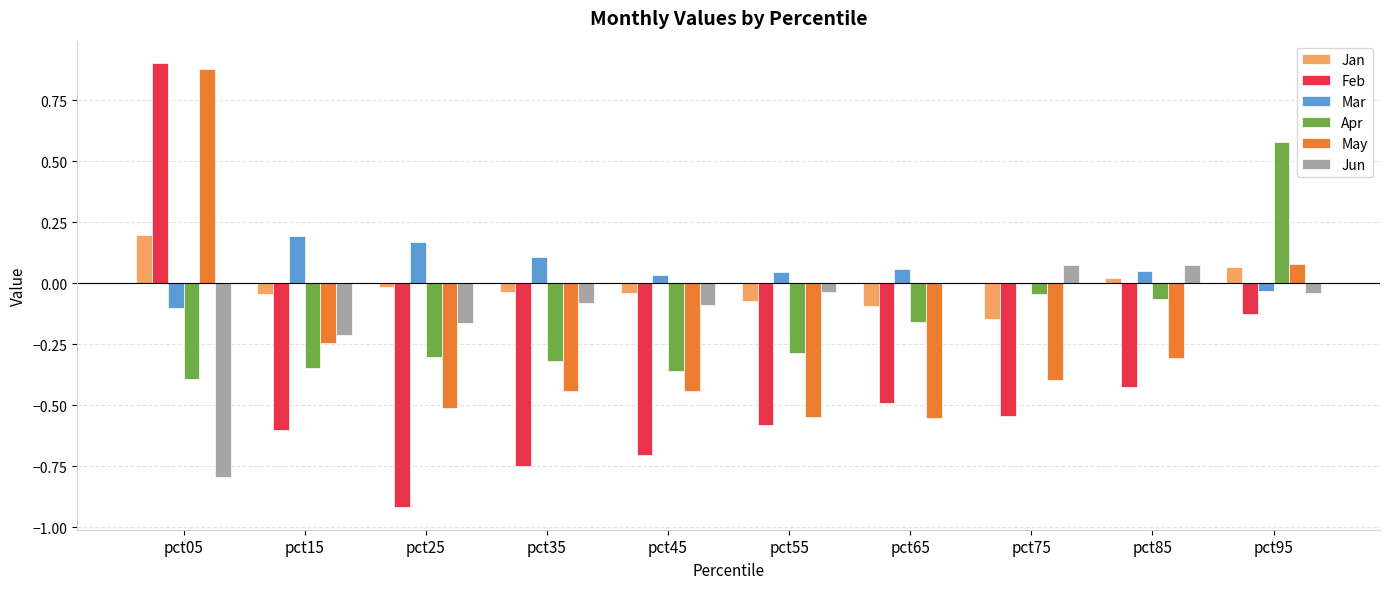

At which category is the sum across all series the highest?

pct05